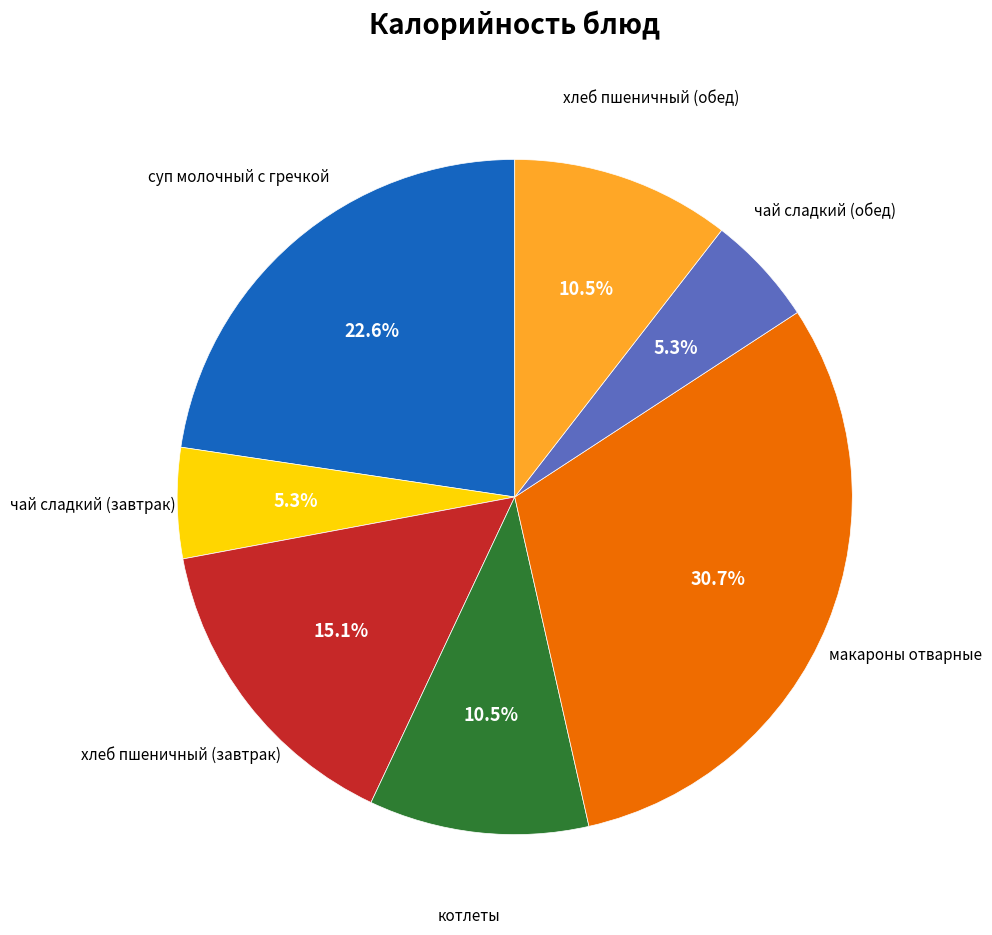

Is there any slice that represents more than half of the pie?

No